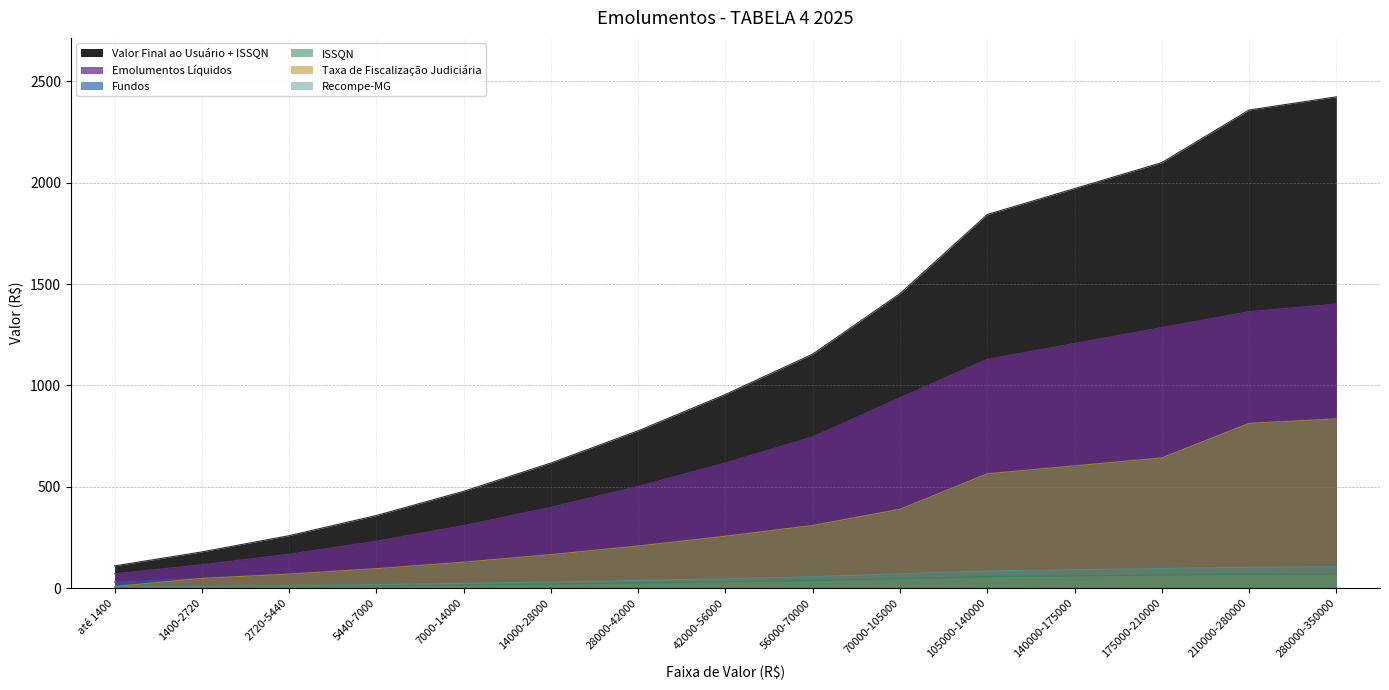

Is it true that Fundos equals 563.9 at 105000-140000?

True